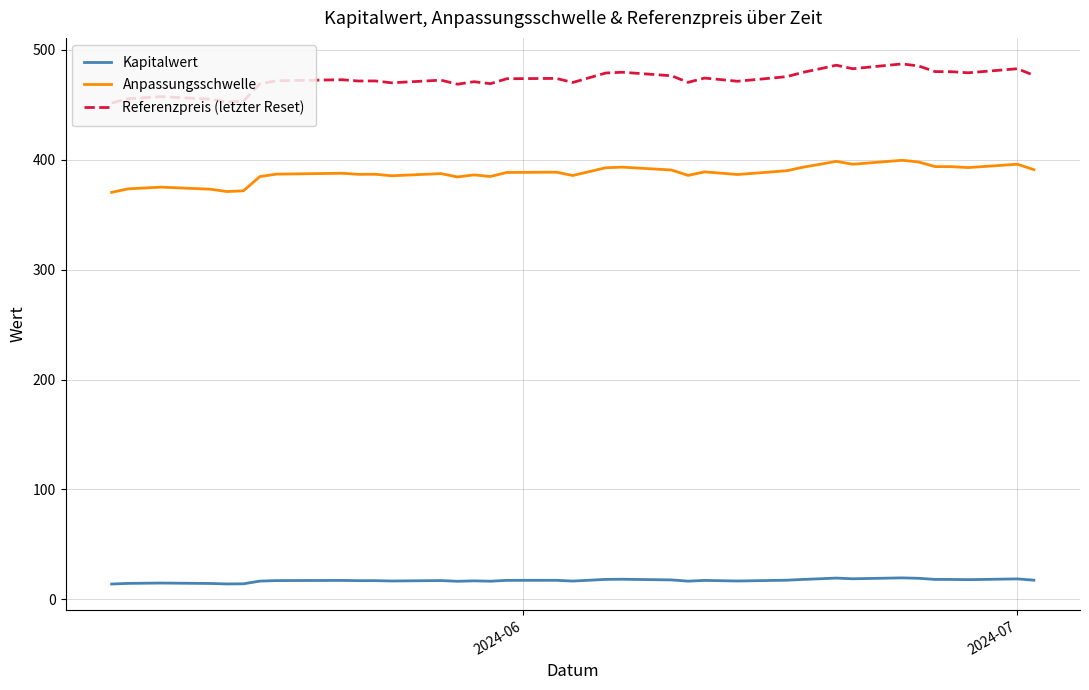

What is the greatest value displayed?

487.2